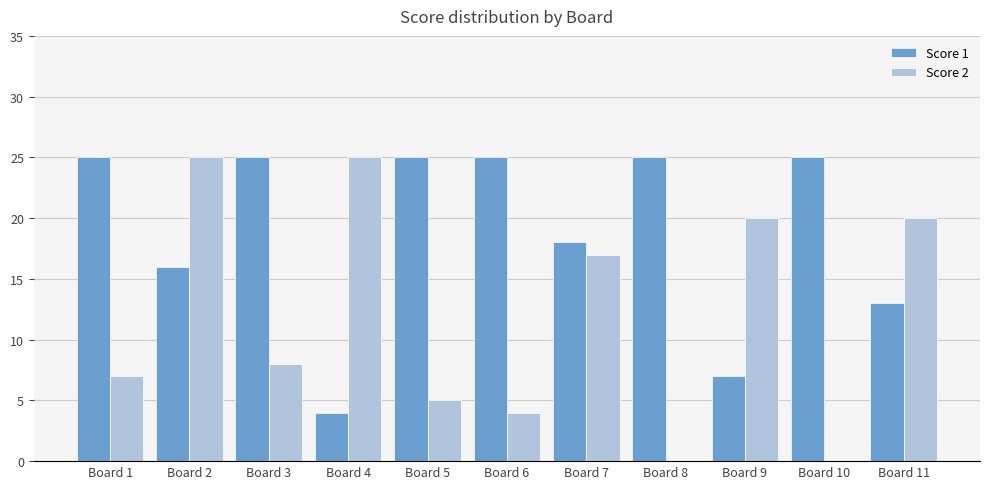

What is the greatest value displayed?

25